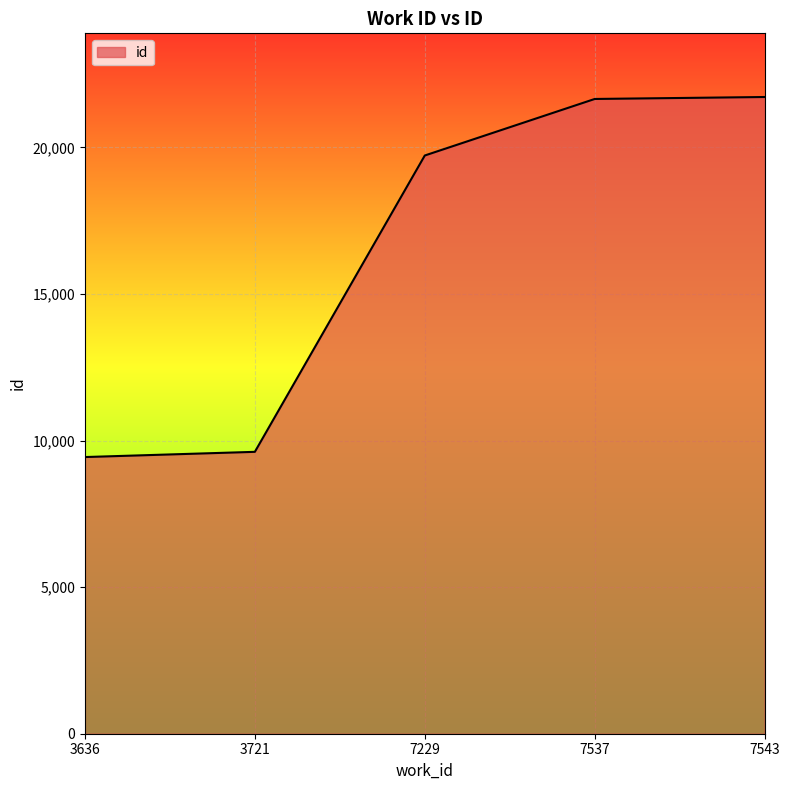

The chart shows a value of 9437 at 3636. True or false?

True